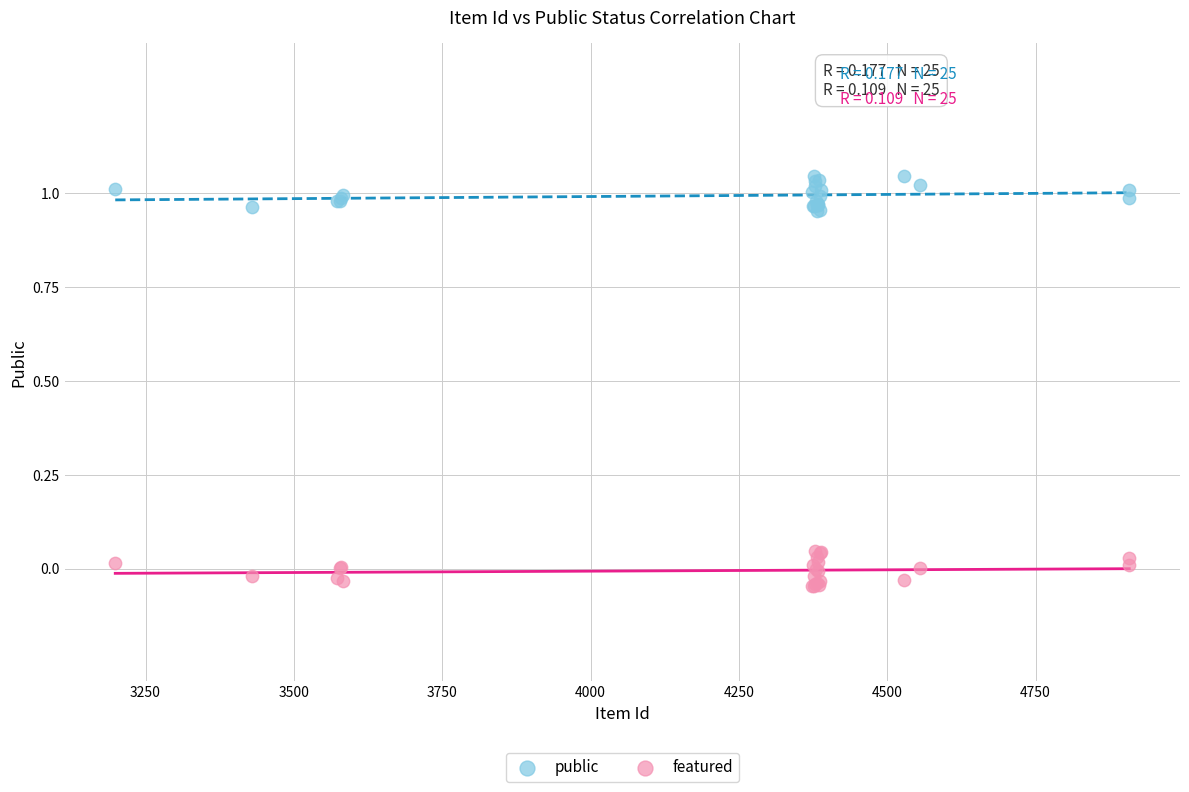

Which series contains the highest Y value?

public